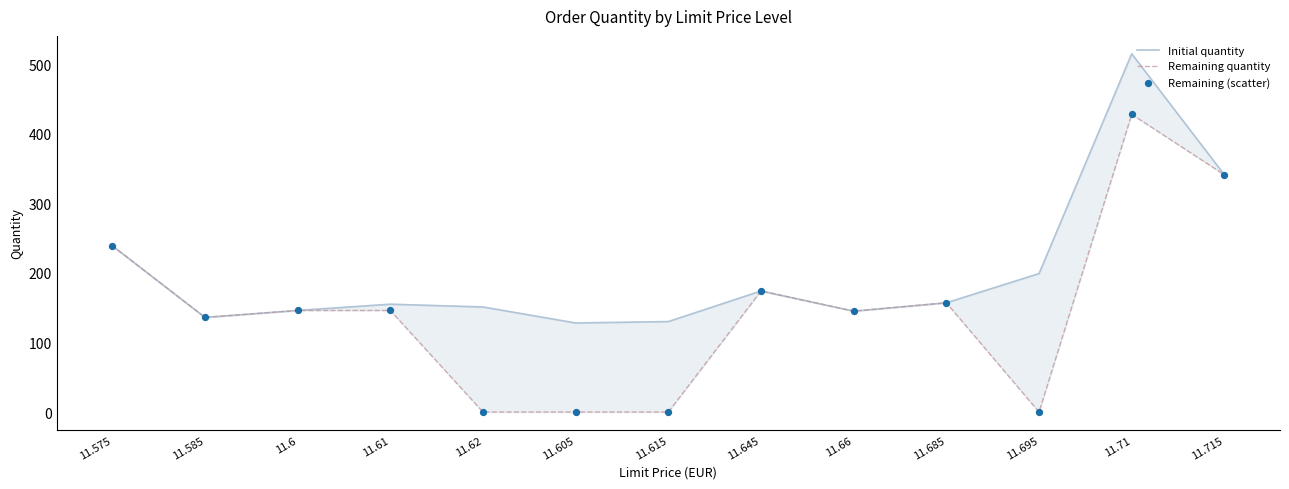

Which series has the widest spread of Y values?

Remaining quantity